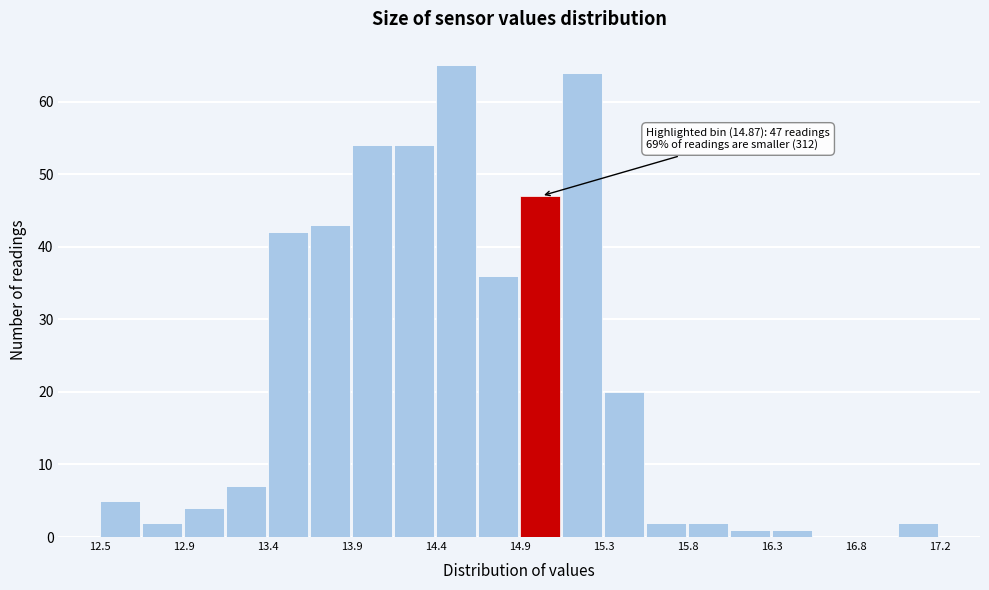

Over which range of the x-axis is the bar tallest?

14.35 to 14.60